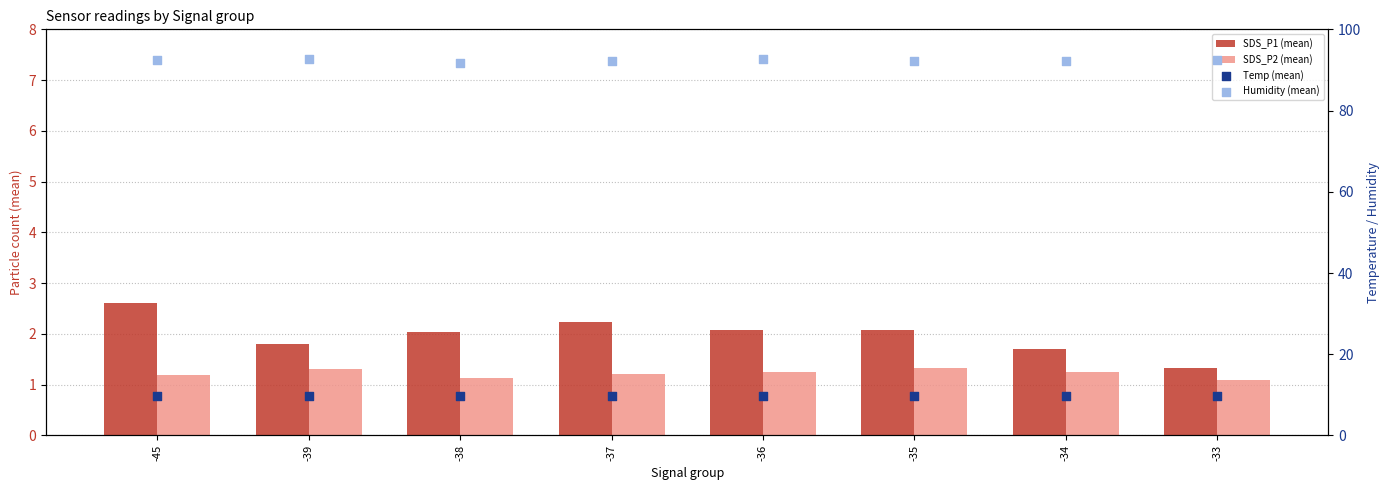

At which category is the sum across all series the highest?

-45